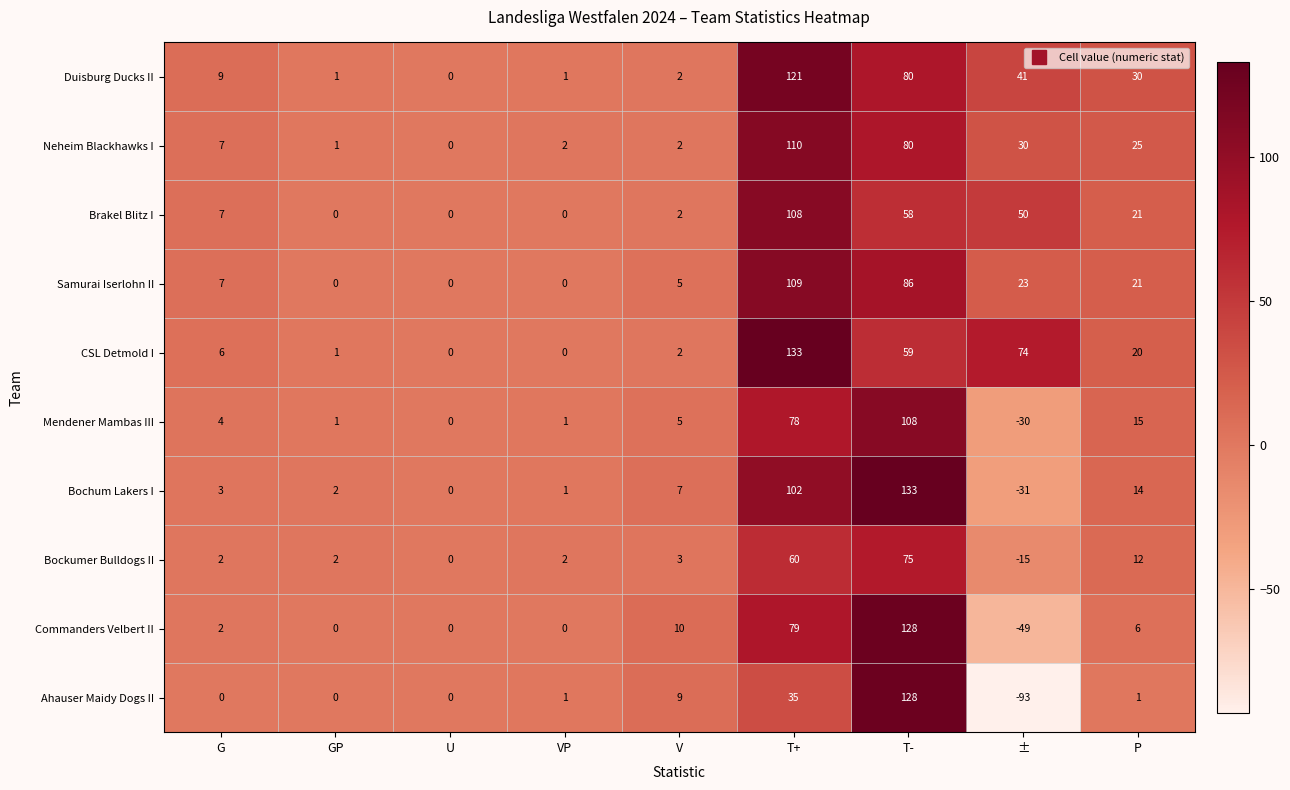

Which series has the largest range (max minus min)?

Ahauser Maidy Dogs II